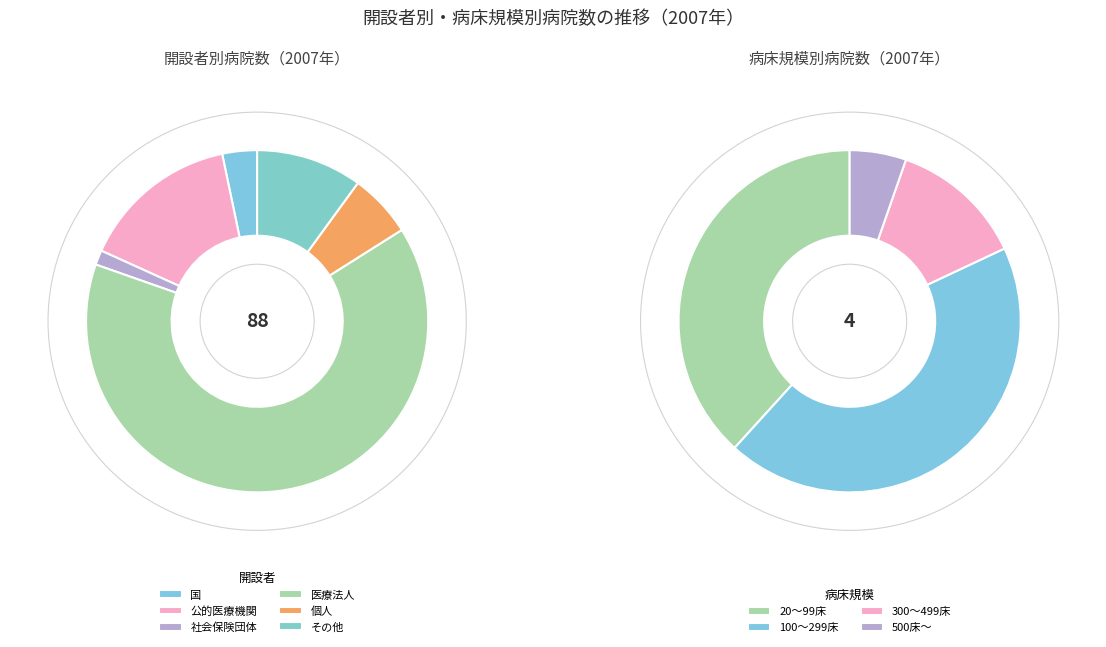

Is there a majority slice in this chart?

Yes